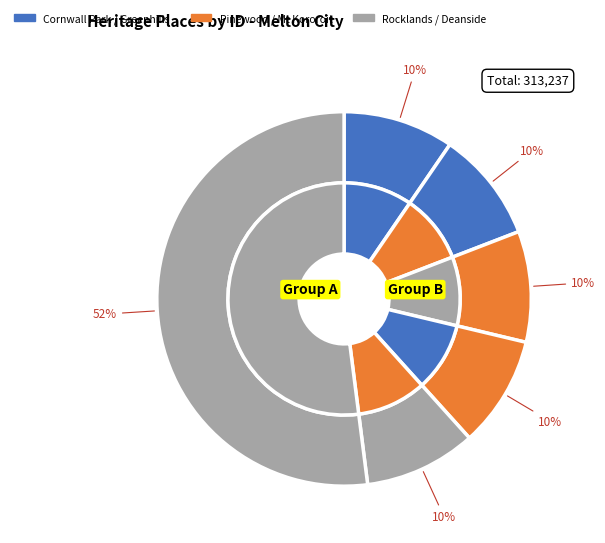

How much of the chart is everything except HO36 - Greenhills?

90.4%